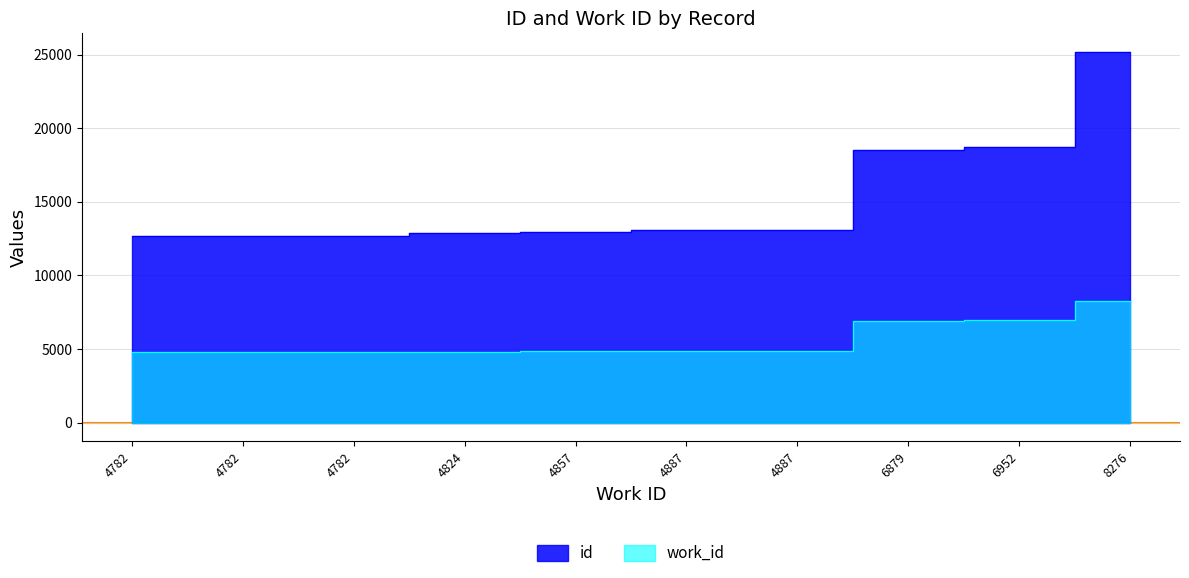

Reading left to right, list all the values displayed in this chart.

id: 12697	12699	12700	12901	12954	13106	13107	18505	18732	25189
work_id: 4782	4782	4782	4824	4857	4887	4887	6879	6952	8276